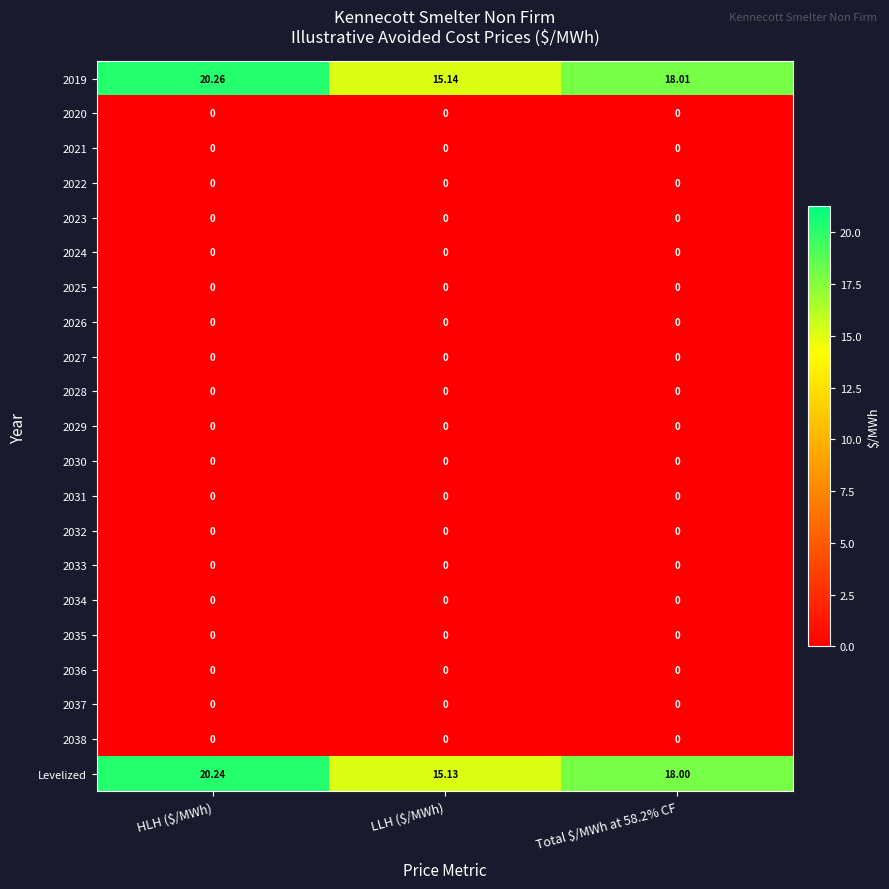

At HLH ($/MWh), list the series in order from smallest to largest.

2020, 2021, 2022, 2023, 2024, 2025, 2026, 2027, 2028, 2029, 2030, 2031, 2032, 2033, 2034, 2035, 2036, 2037, 2038, Levelized, 2019